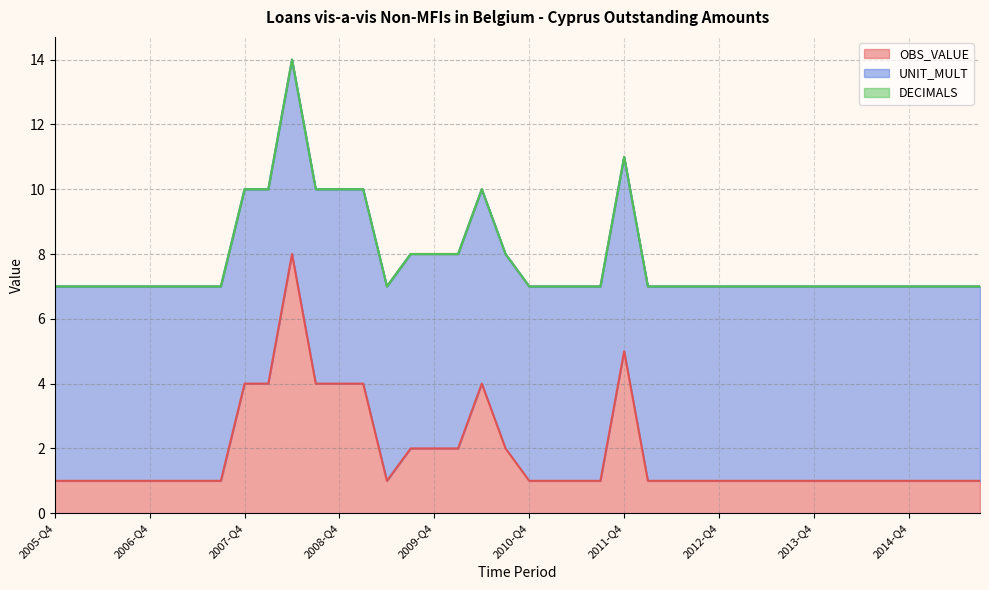

How many lines are shown in the chart?

3